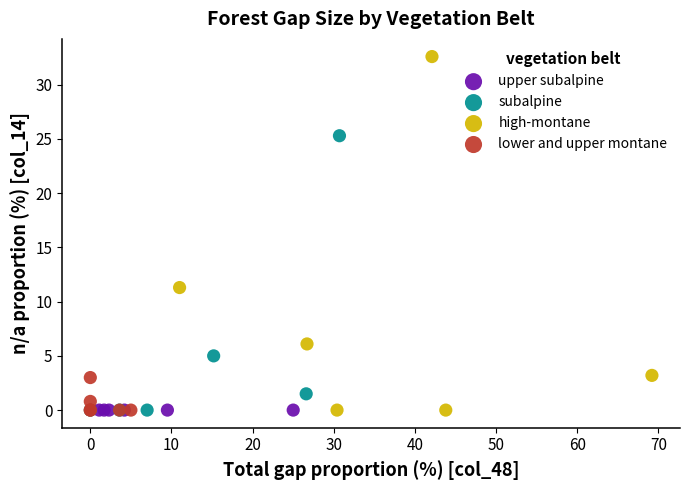

Which series contains the highest Y value?

high-montane